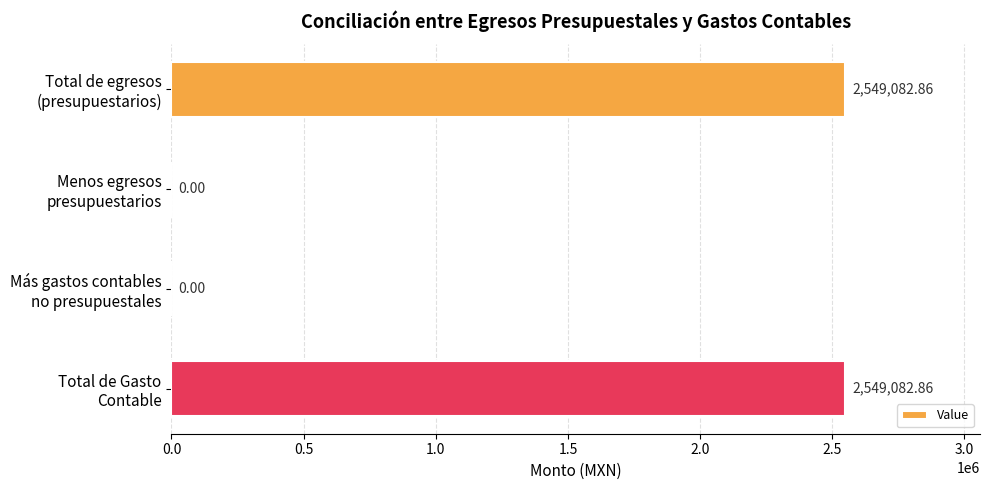

What is the sum of all values?

5098165.7